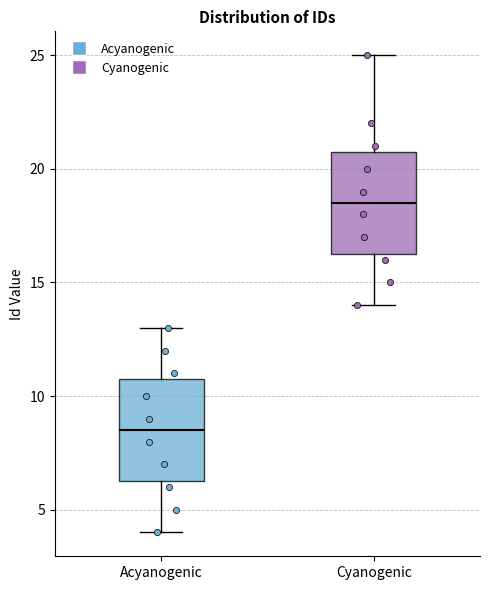

Reading left to right, read every box against the y-axis: the position of its median line, the range the box covers, and the ends of its whiskers. The values are not printed on the chart, so give them approximately, as read against the axis.

Acyanogenic: median 8.5, box 6.5 to 11.0, whiskers 4.0 to 13.0
Cyanogenic: median 18.5, box 16.5 to 21.0, whiskers 14.0 to 25.0